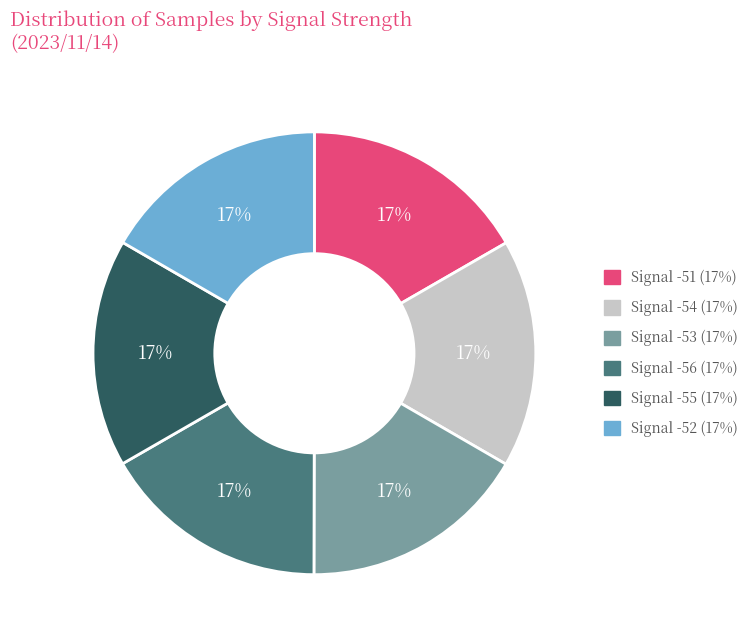

Is there a majority slice in this chart?

No